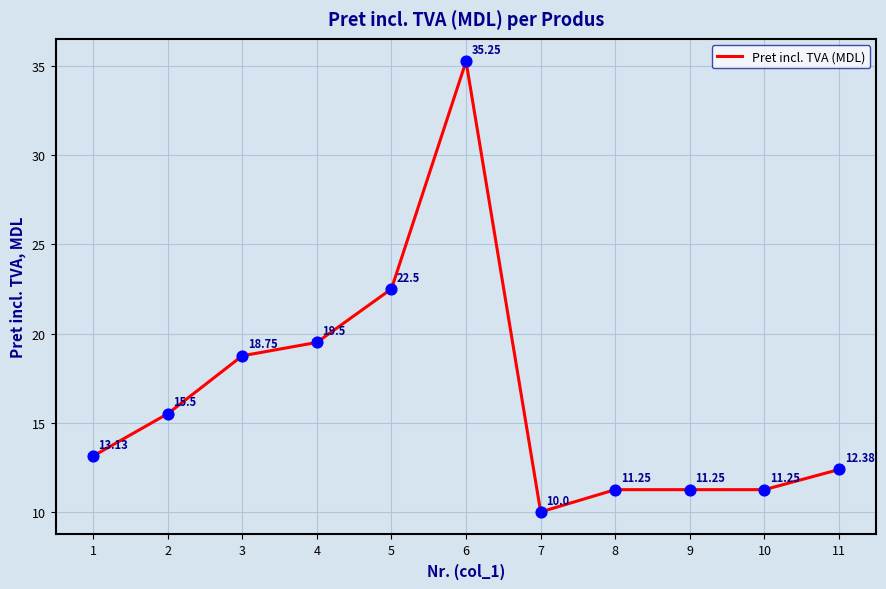

Approximately how many times larger is the value at 8 compared to 11?

0.9